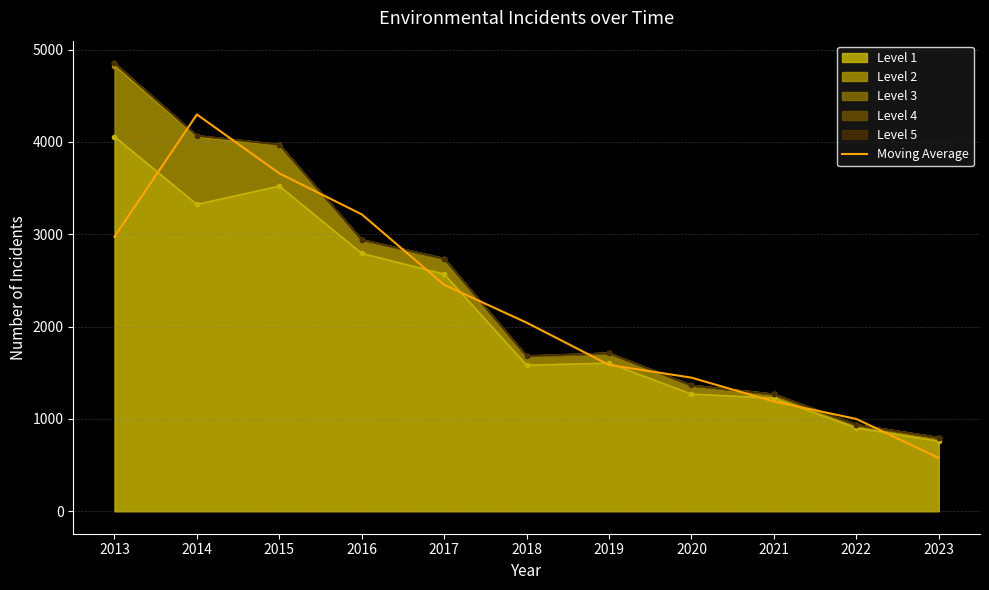

Reading right to left, list all the values displayed in this chart.

2023=577.7	2022=1000.0	2021=1188.7	2020=1447.3	2019=1585.3	2018=2043.0	2017=2452.3	2016=3215.7	2015=3659.3	2014=4297.3	2013=2973.7